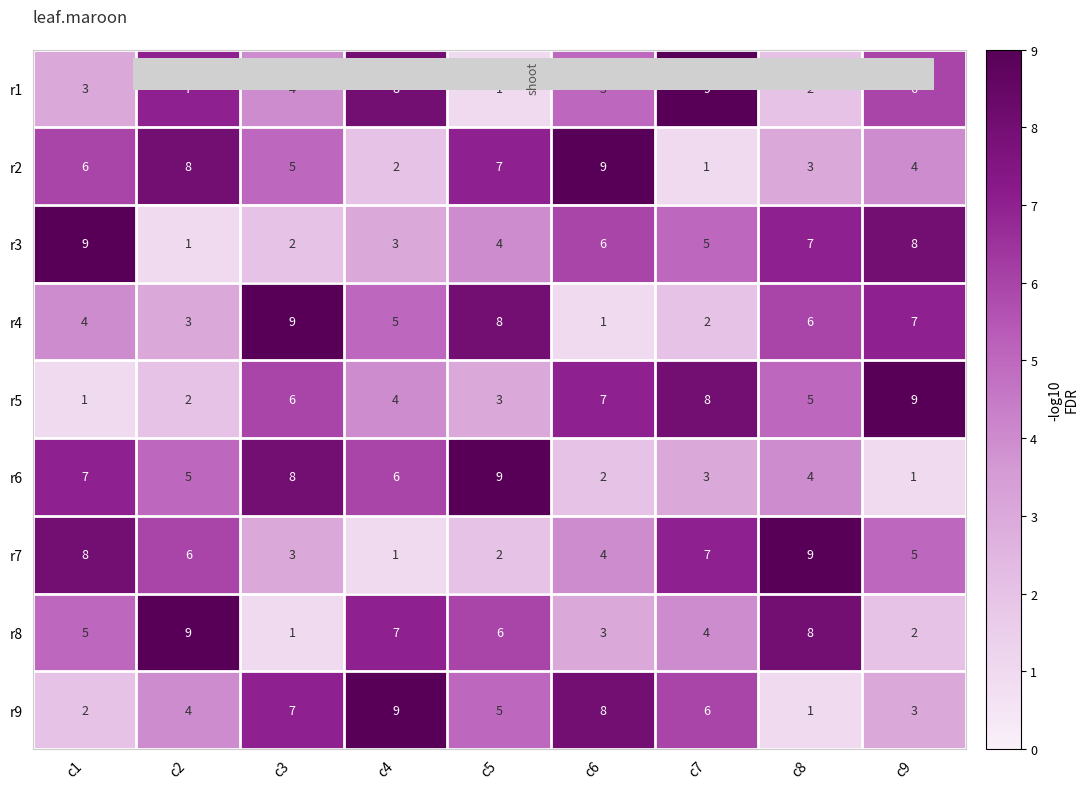

Count the number of categories in the chart.

9